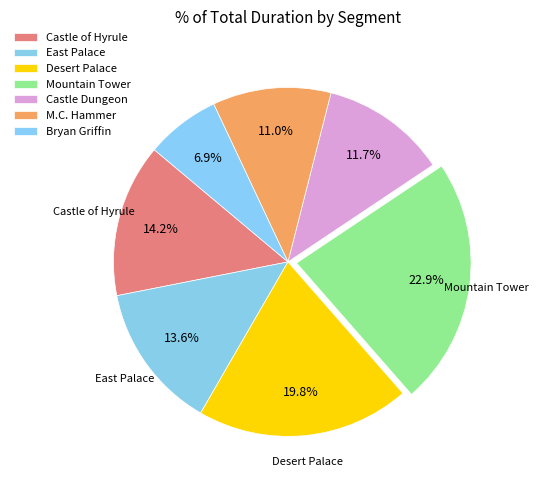

Does any single category account for the majority?

No